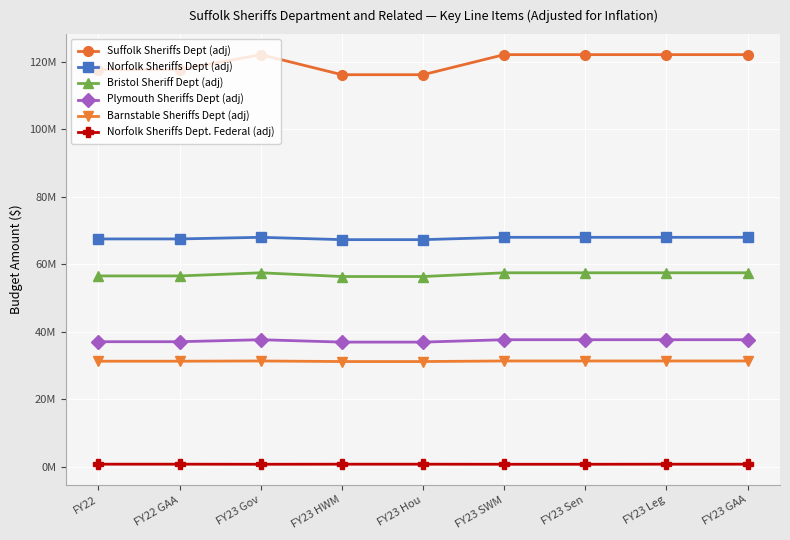

The value of Barnstable Sheriffs Dept (adj) at FY23 GAA is 31379171. True or false?

True